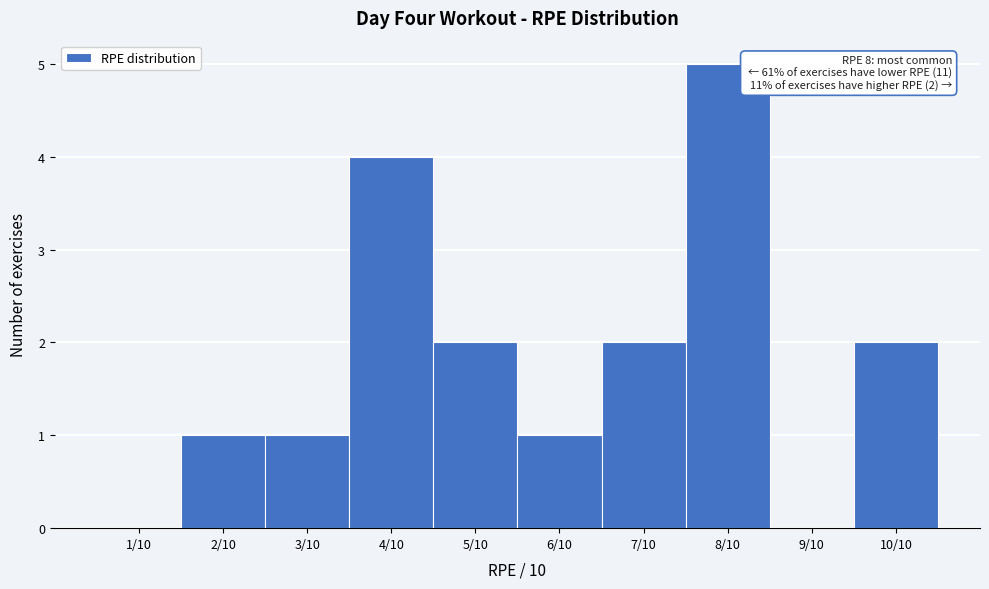

Reading left to right, what are all the values shown in this chart?

1/10=0	2/10=1	3/10=1	4/10=4	5/10=2	6/10=1	7/10=2	8/10=5	9/10=0	10/10=2